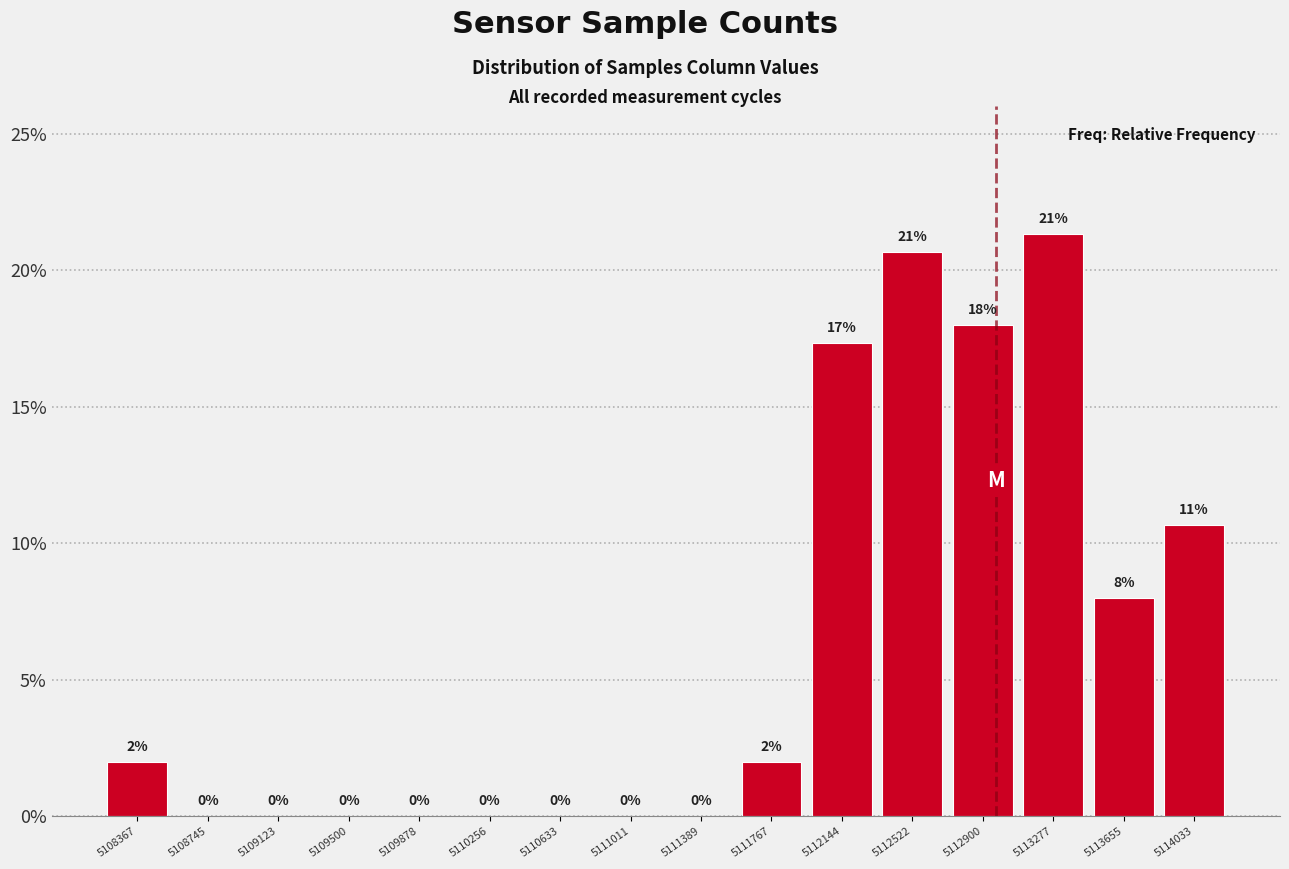

Which range on the x-axis has the tallest bar?

5113100 to 5113450